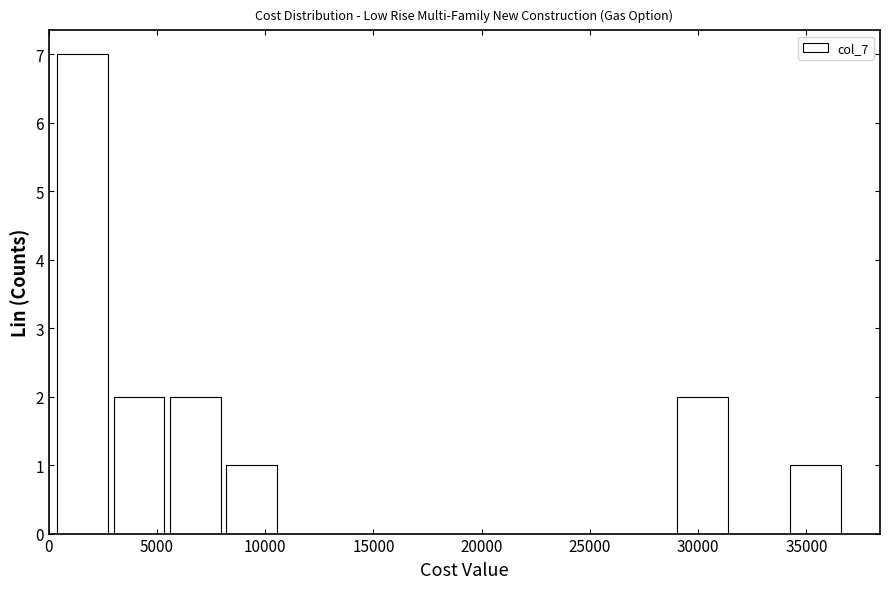

How tall is the bar that spans 5500 to 8000 on the x-axis? Neither the bar edges nor the heights are printed on the chart, so give them approximately, as read against the axes.

2